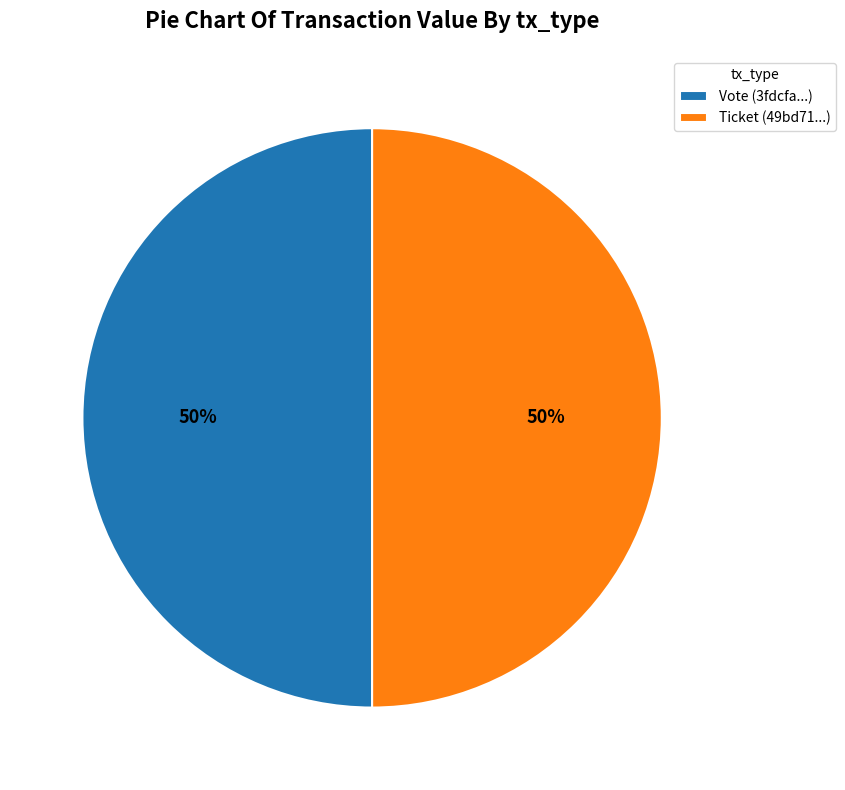

To the nearest percent, what percentage of the pie is Ticket (49bd71...)?

50%